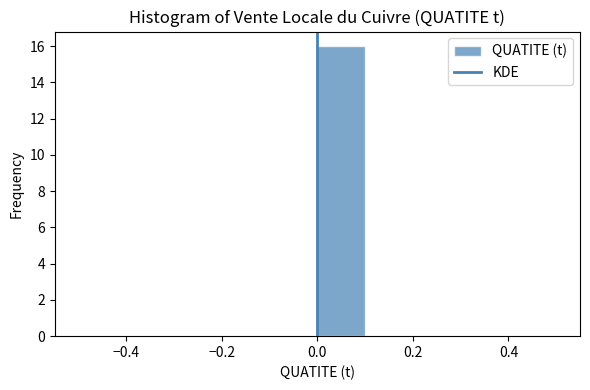

Reading left to right, transcribe this chart: for each bar, give the range it covers on the x-axis and its height. The values are not printed on the chart, so give them approximately, as read against the axis.

-0.5 to -0.4: 0
-0.4 to -0.3: 0
-0.3 to -0.2: 0
-0.2 to -0.1: 0
-0.1 to 0.0: 0
0.0 to 0.1: 16
0.1 to 0.2: 0
0.2 to 0.3: 0
0.3 to 0.4: 0
0.4 to 0.5: 0